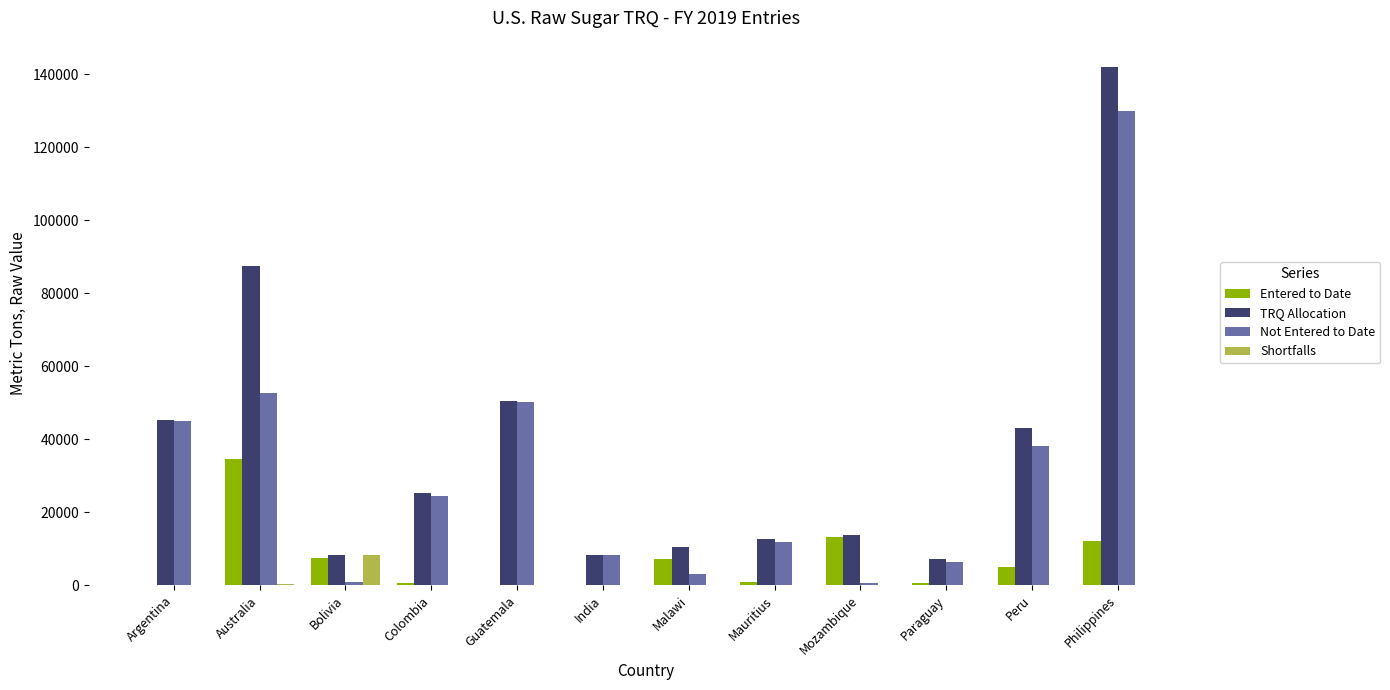

Between Bolivia and Philippines, which series saw the biggest shift?

TRQ Allocation